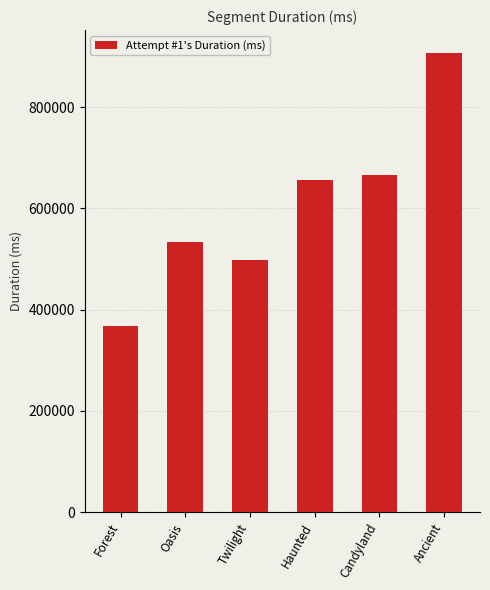

What value does the data have at Forest, to the nearest 50?

367850